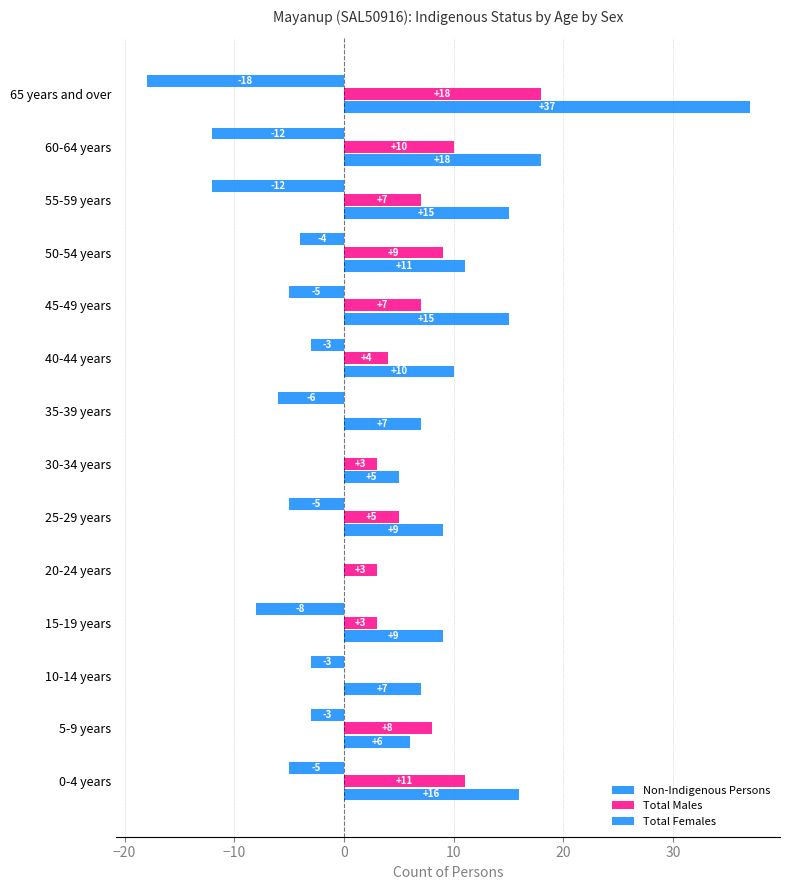

What is the difference between the maximum and minimum values in the Non-Indigenous Persons series?

37